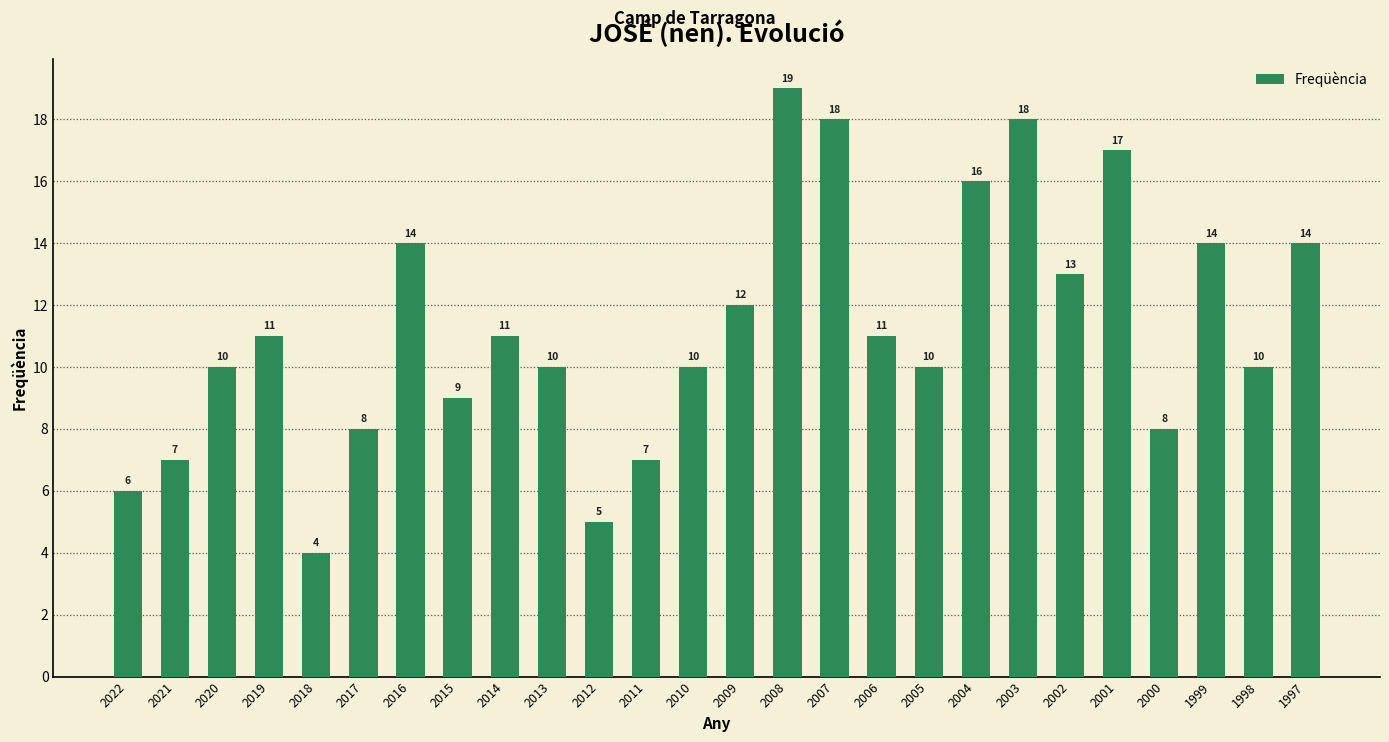

What is the value of the 21st bar from the left?

13